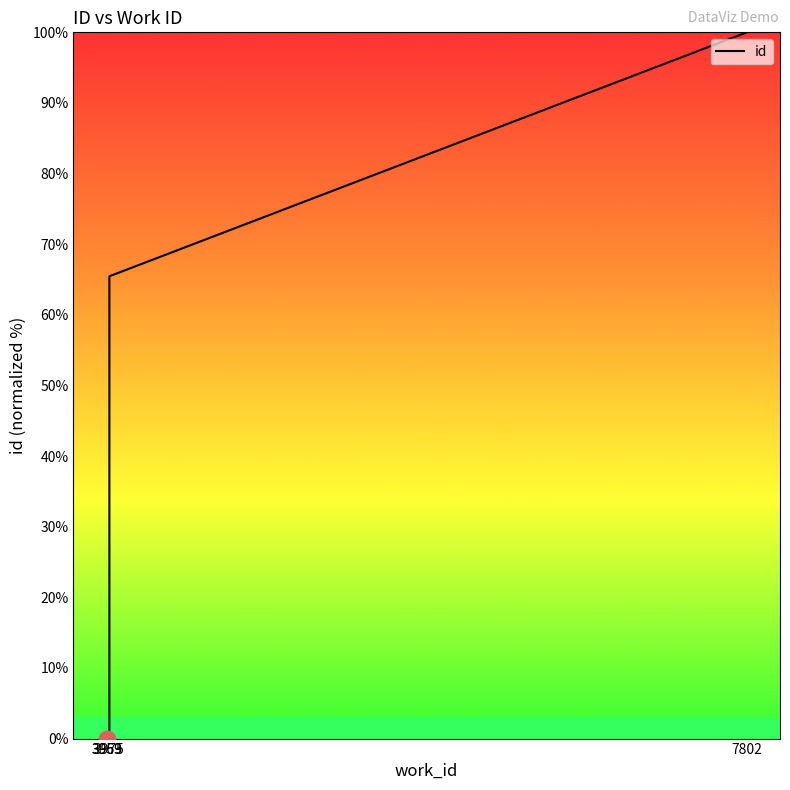

What is the average value?

16.7